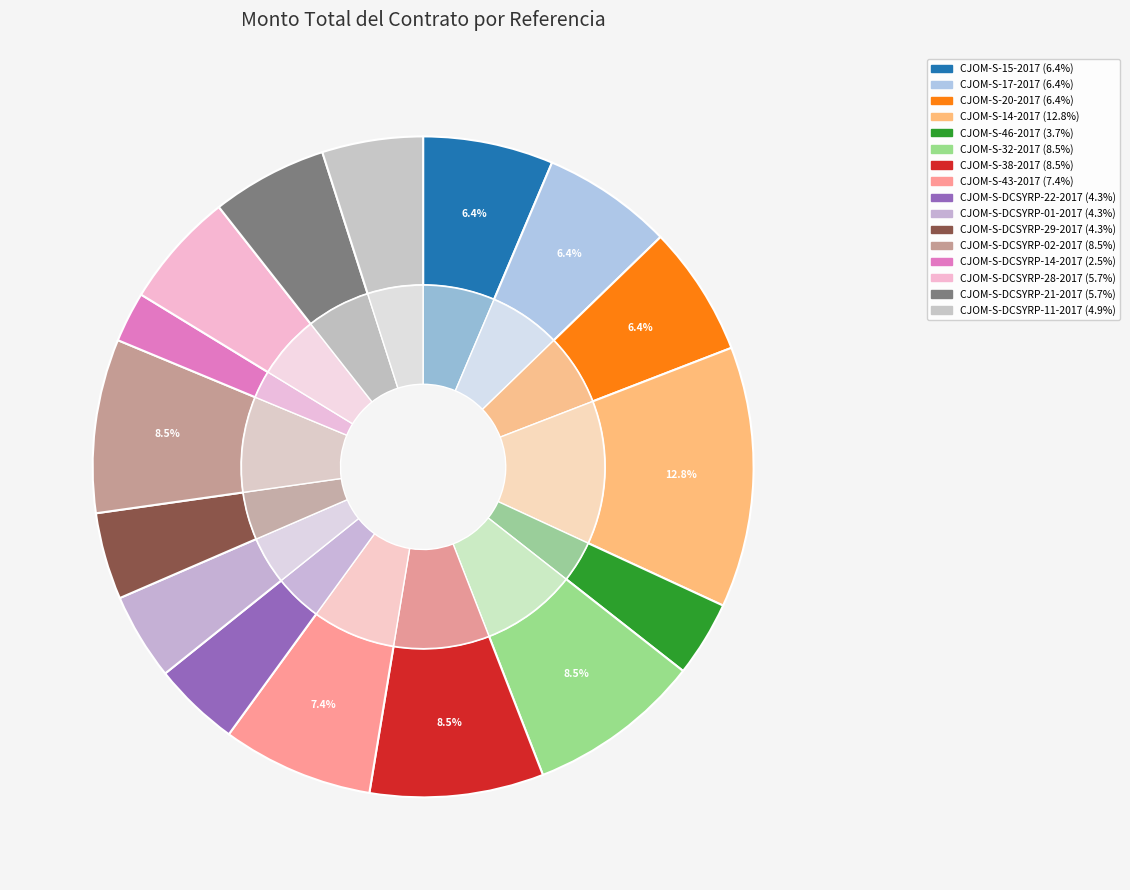

Which category has the biggest portion of the pie?

CJOM-S-14-2017